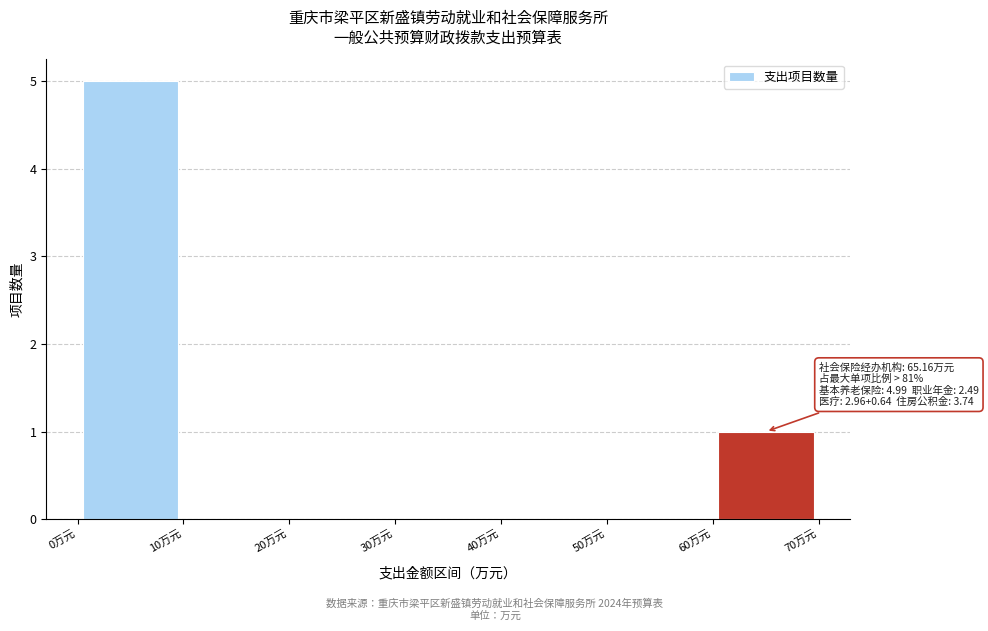

Which range on the x-axis has the tallest bar?

0 to 10